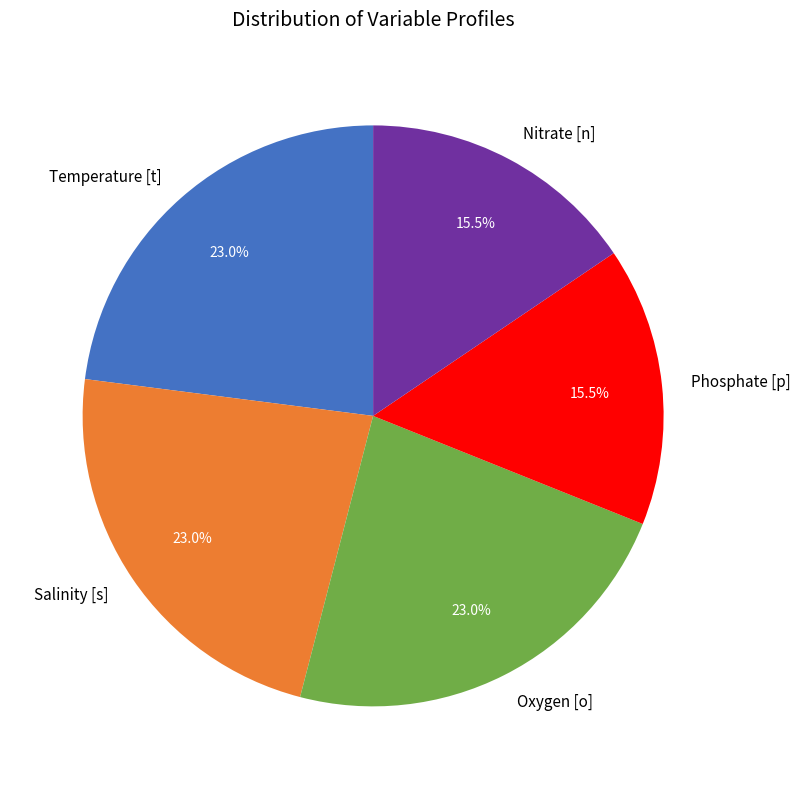

Do Oxygen [o] and Phosphate [p] together represent more than half of the pie?

No